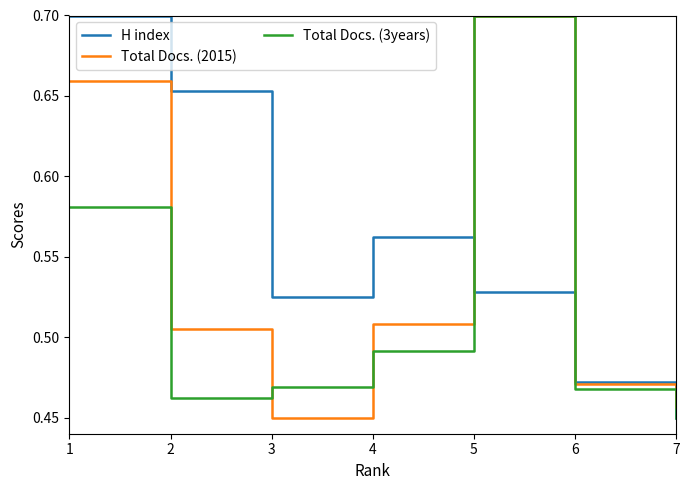

True or false: Total Docs. (2015) has more than 2 points higher than both neighbors.

False